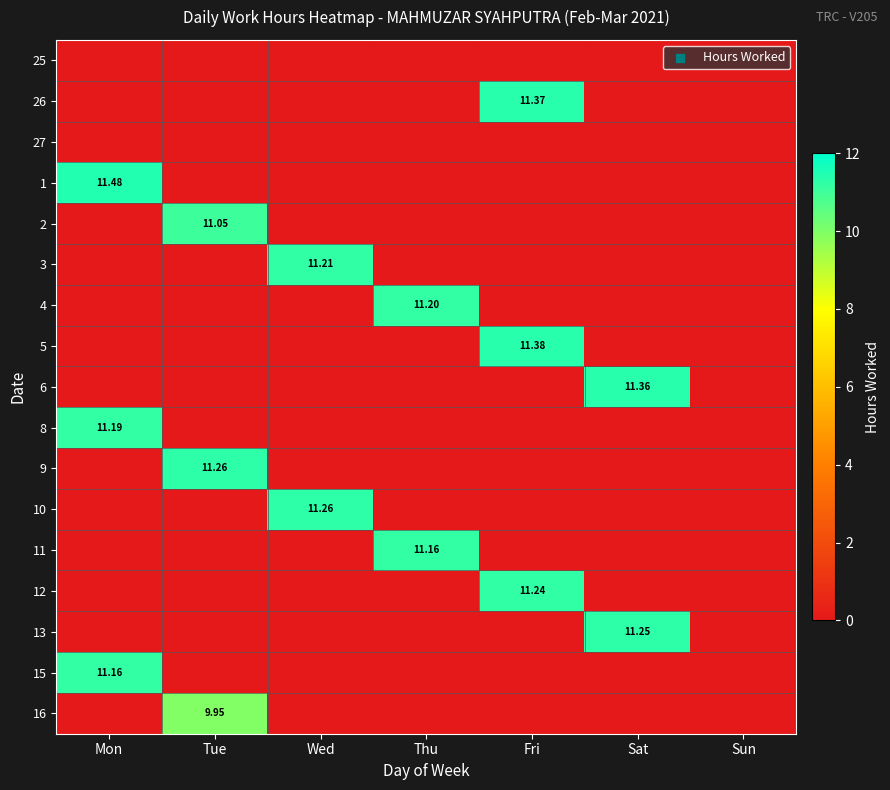

What is the spread (max minus min) of values at Thu?

11.2